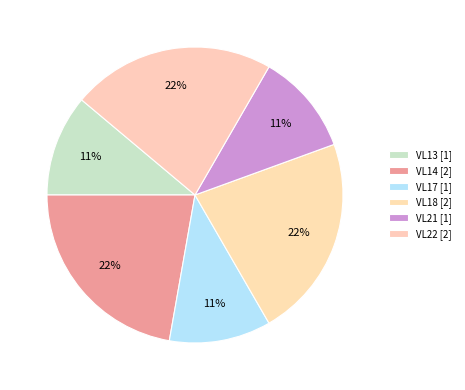

Count the number of slices in the pie.

6